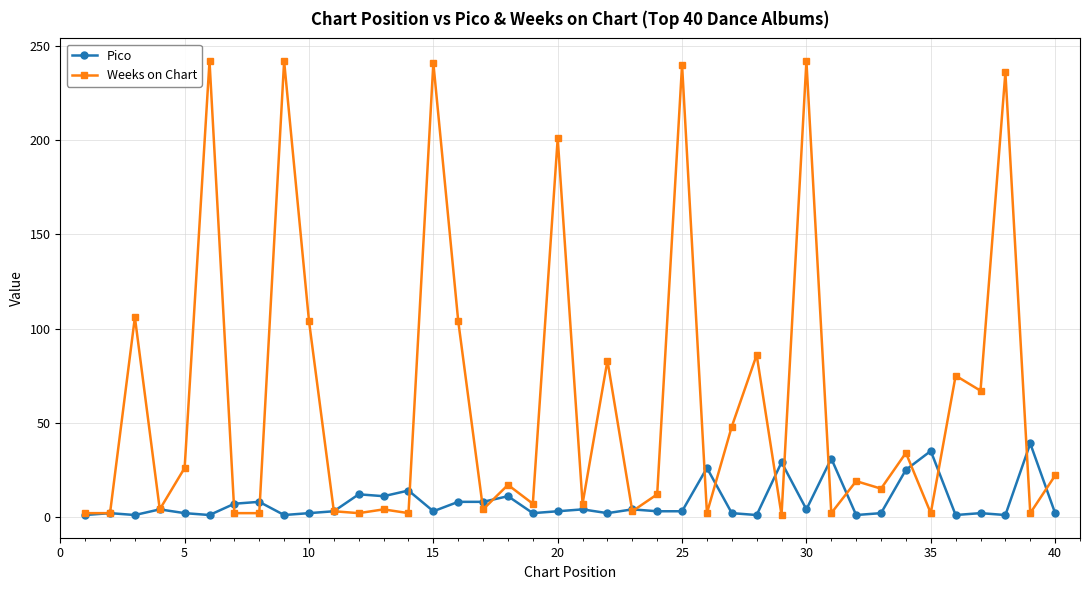

What is the sum of all Pico values?

321